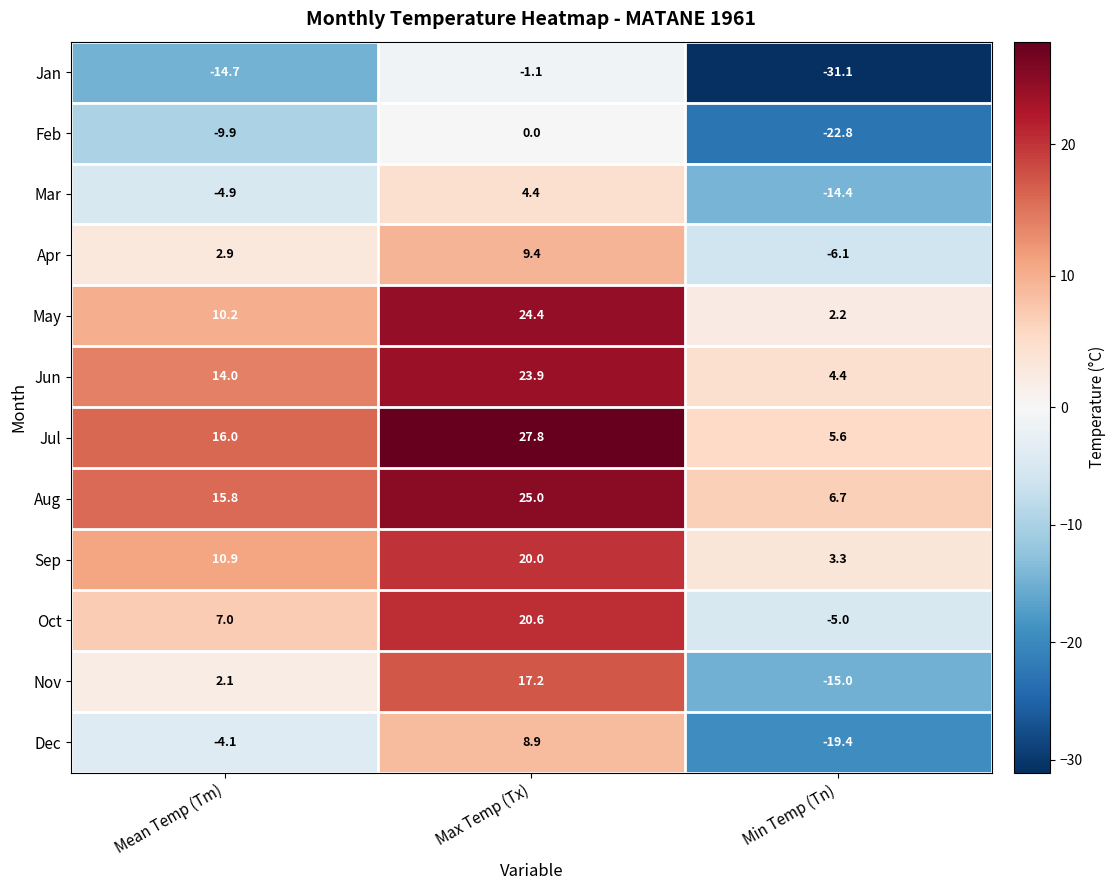

What is the average value of the Aug series?

15.8